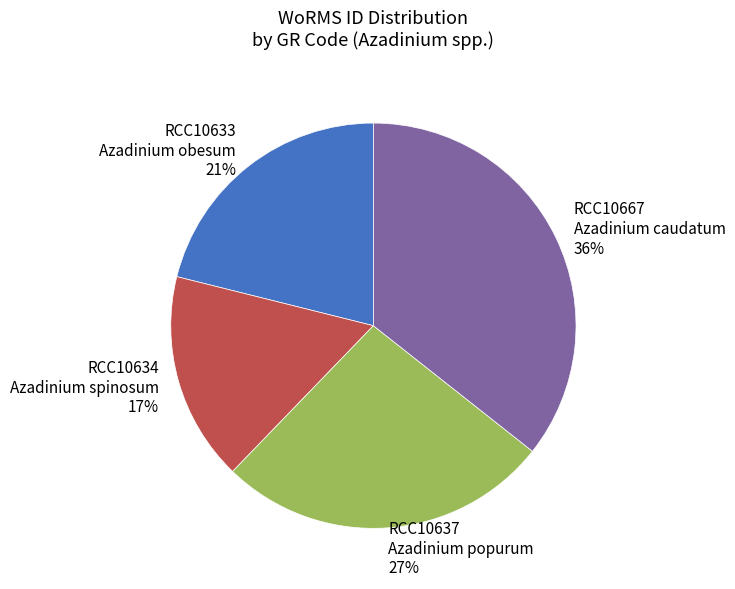

To the nearest percent, what is the difference between the largest and smallest slice percentages?

19%